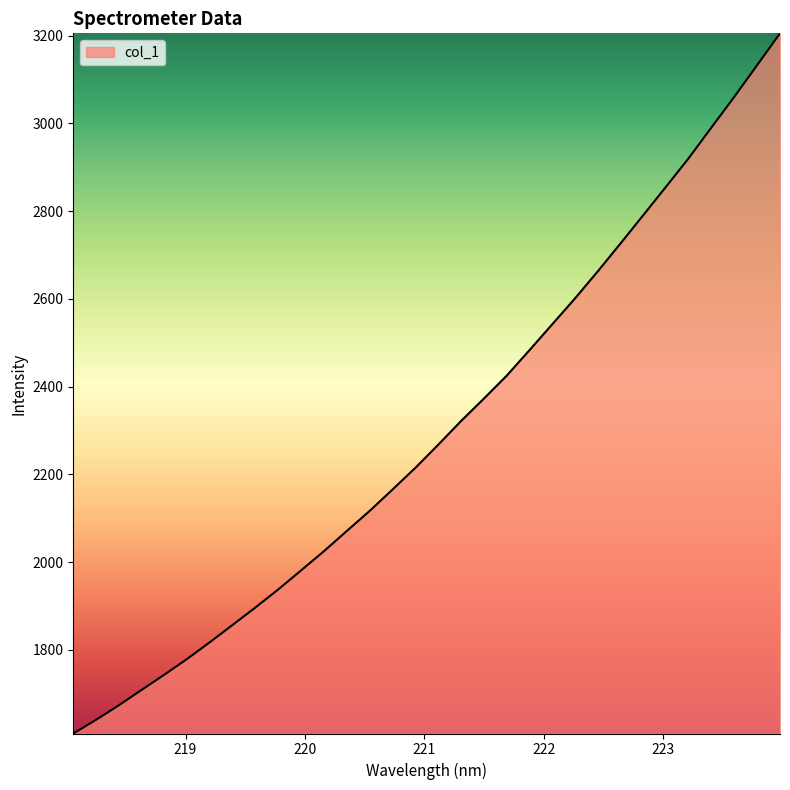

What is the minimum value shown in the chart?

1609.3